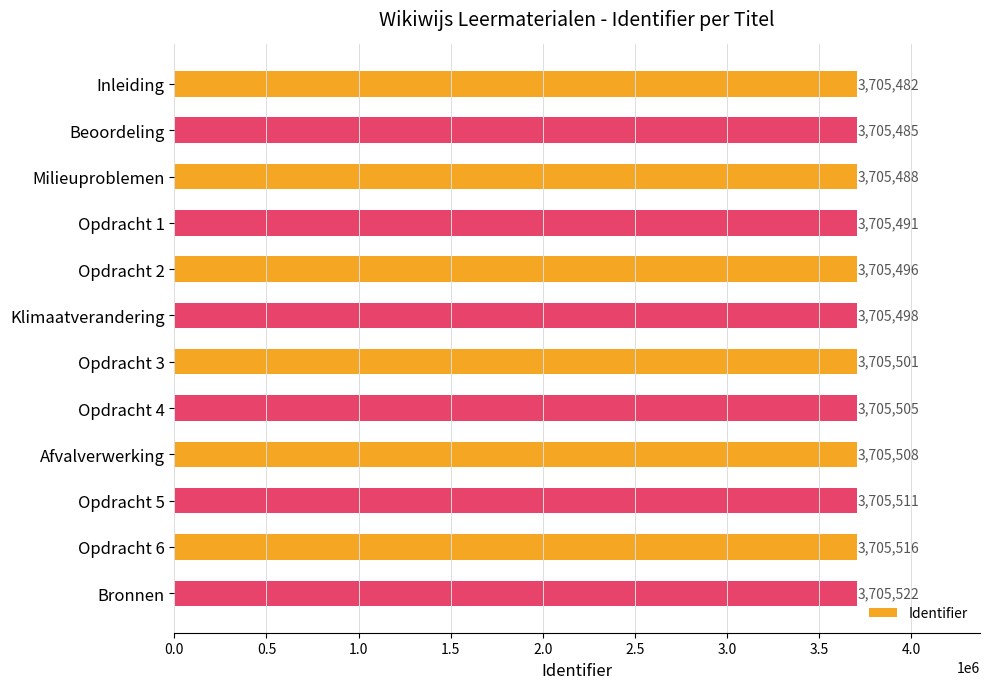

Which category has the highest value across all series?

Bronnen